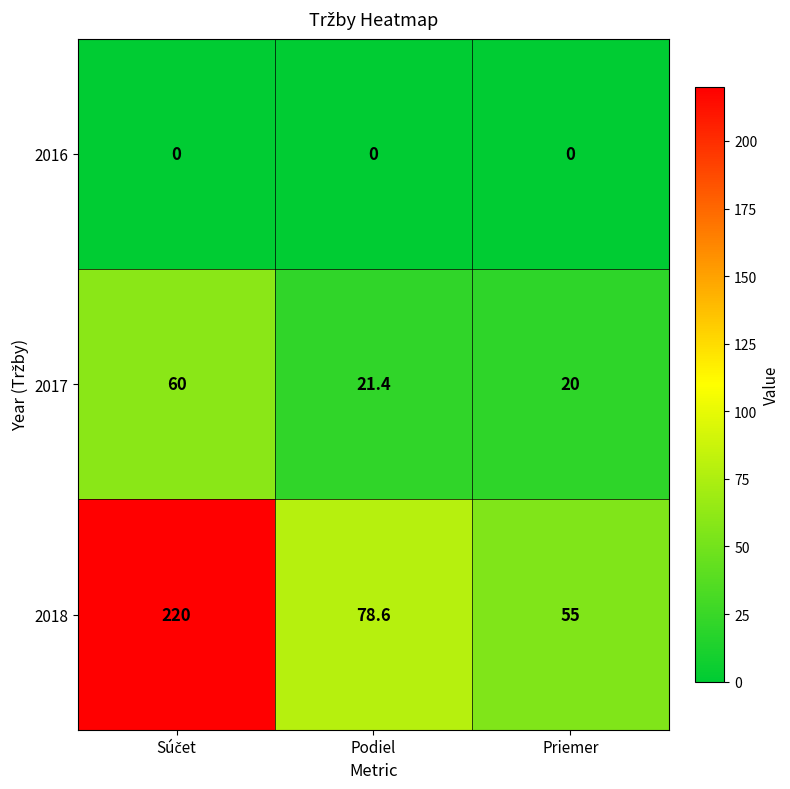

Between Podiel and Priemer, which series saw the biggest shift?

2018